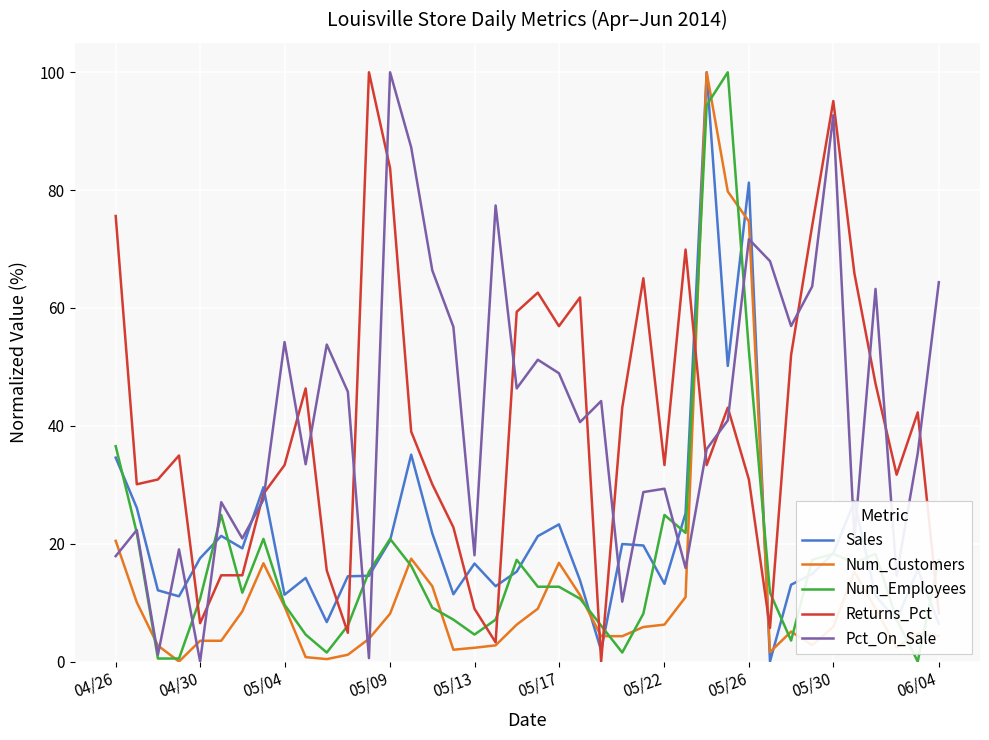

What is the greatest value displayed?

100.0